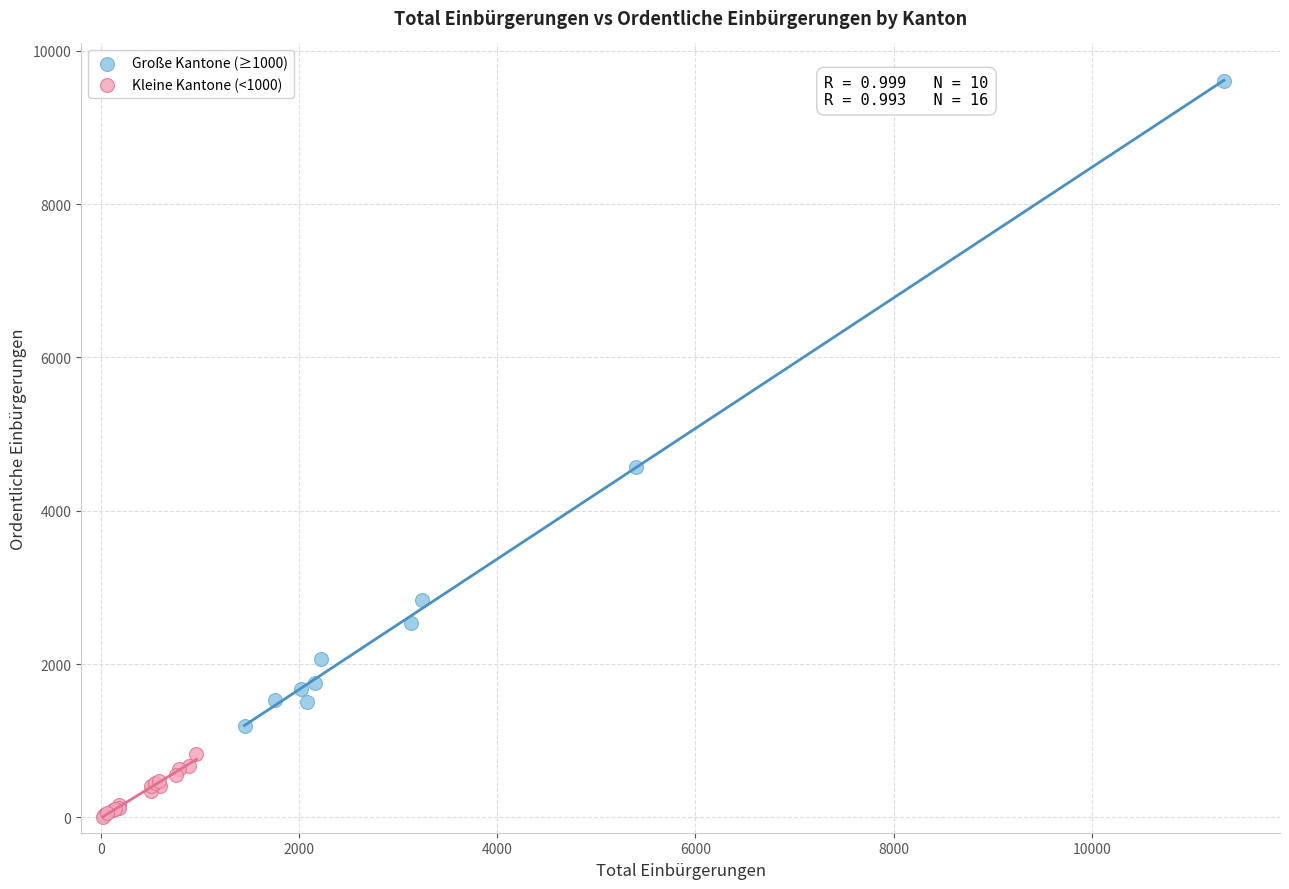

Which series has the largest Y range (max minus min)?

Große Kantone (≥1000)